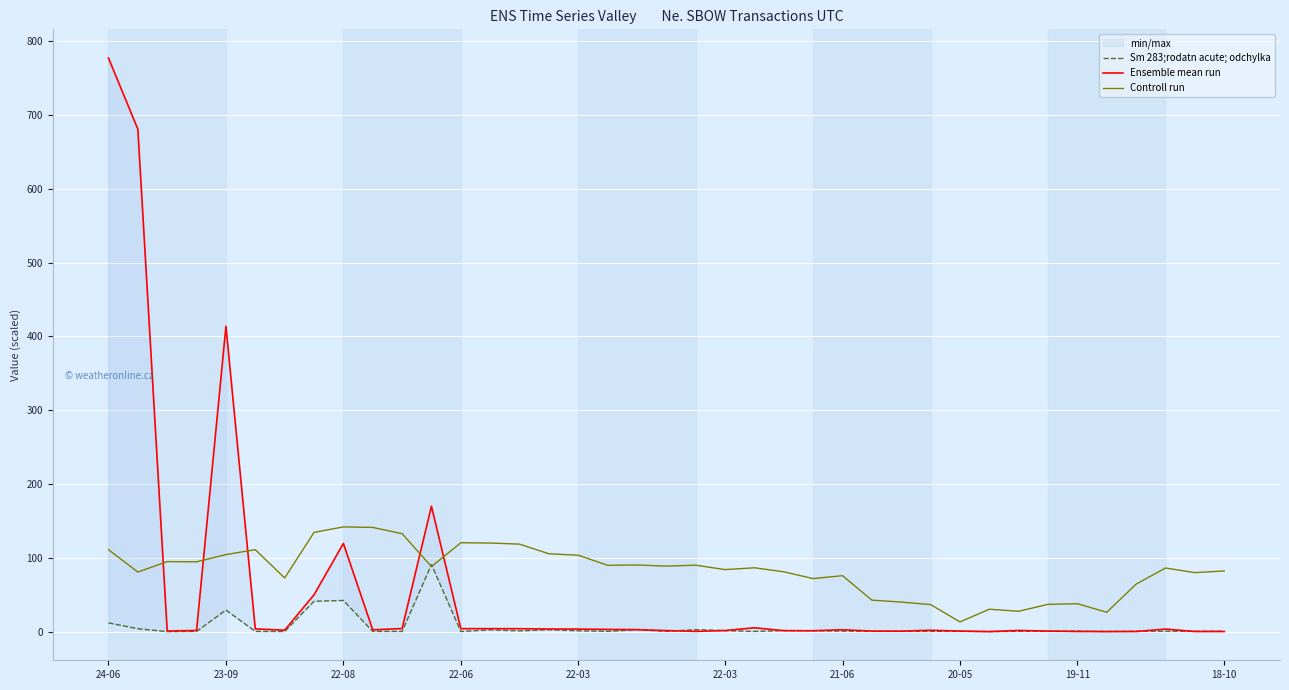

Which series ends up on top after the final intersection of Sm 283;rodatn acute; odchylka and Ensemble mean run?

Sm 283;rodatn acute; odchylka